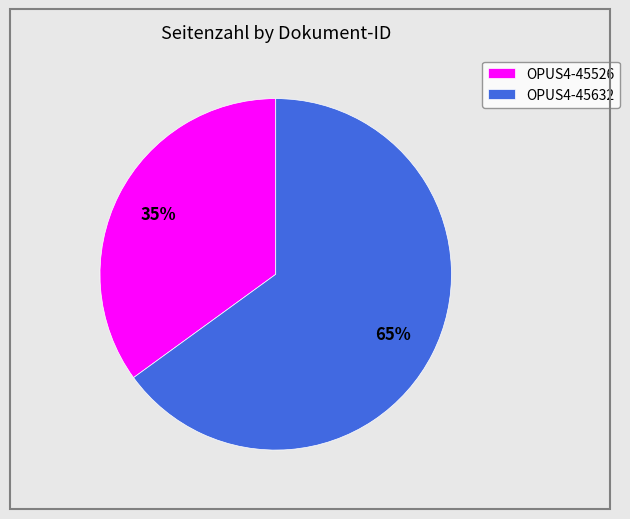

Is there a majority slice in this chart?

Yes